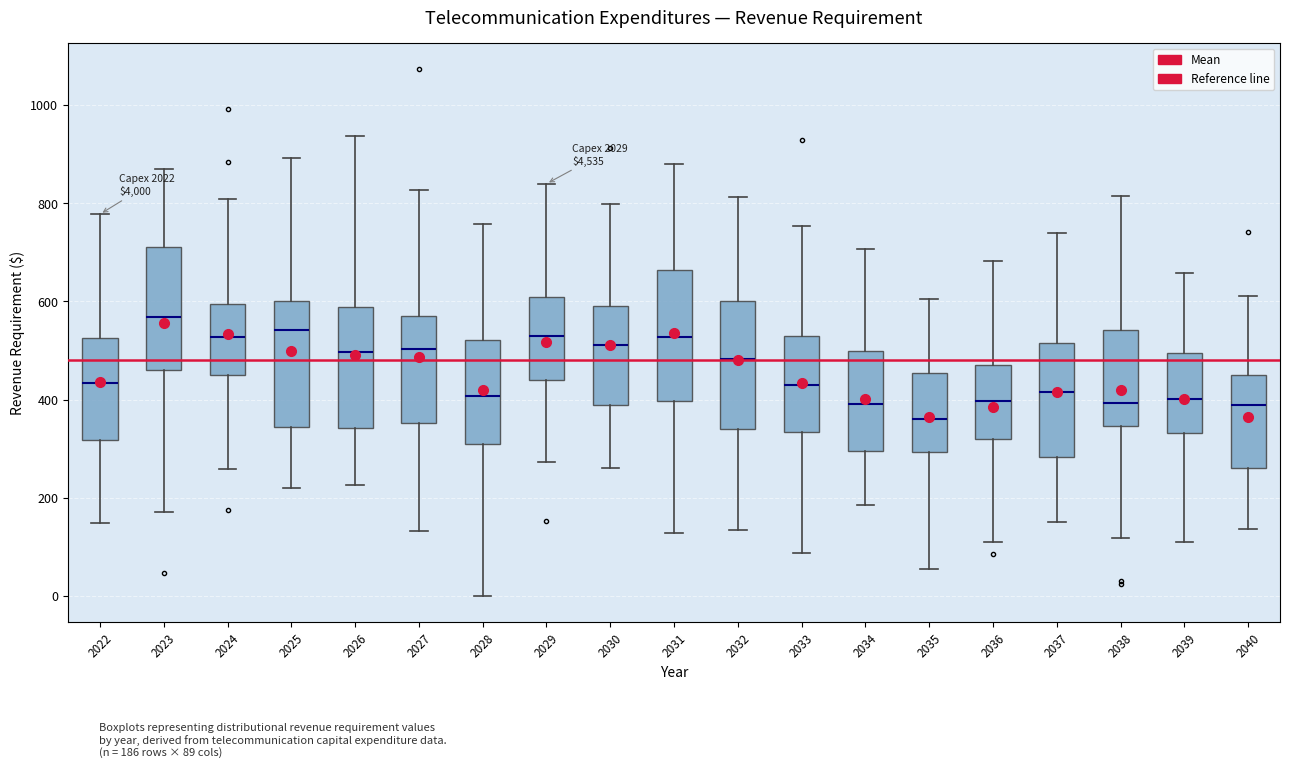

Which box's median line is the lowest?

2035